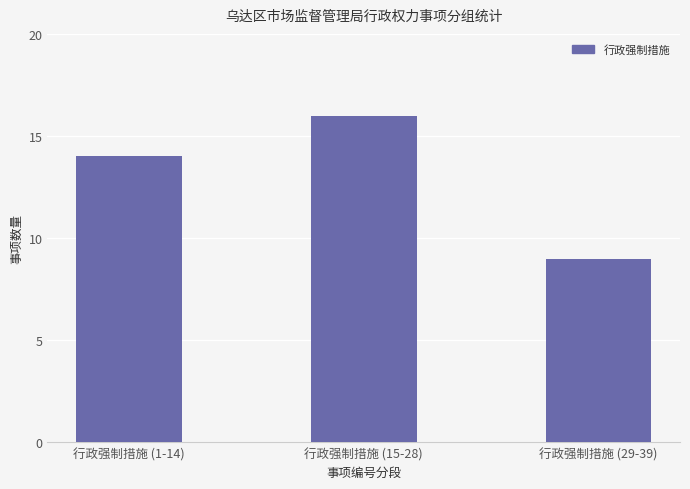

Reading right to left, list all the values displayed in this chart.

9	16	14